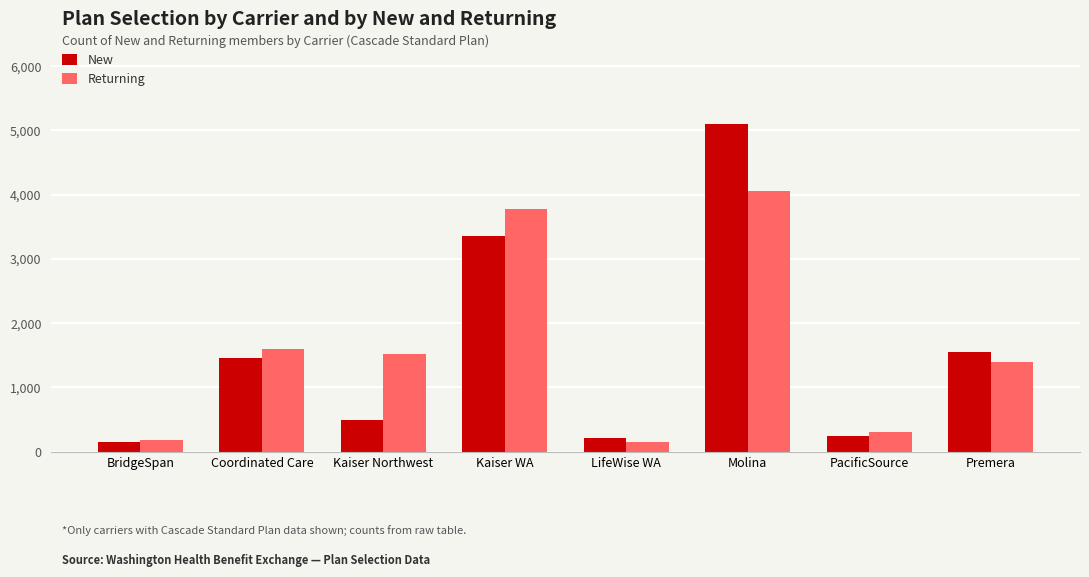

Which series changed the most between BridgeSpan and Kaiser Northwest?

Returning